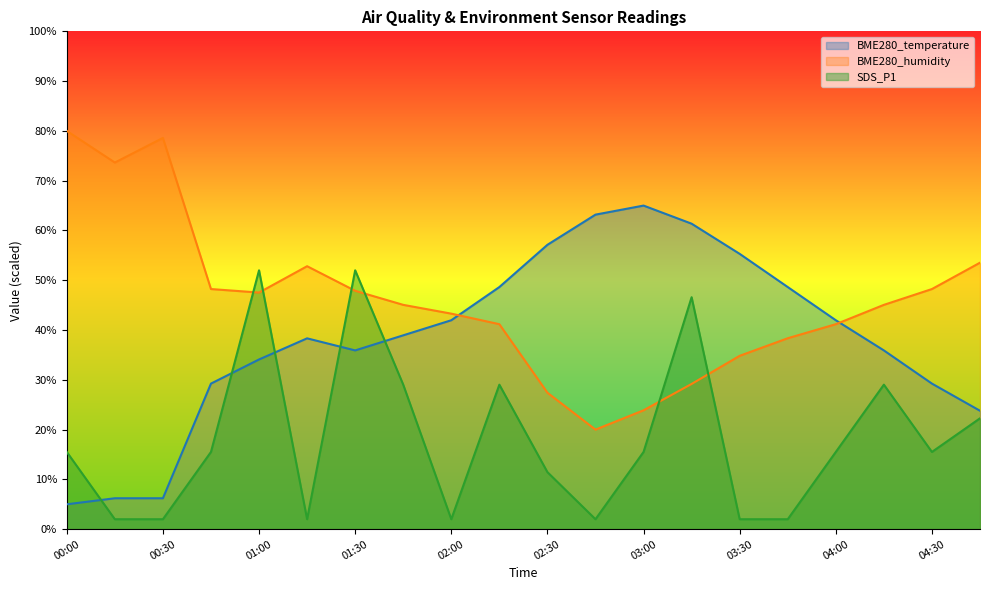

At which category does the chart reach its peak across all series?

00:00